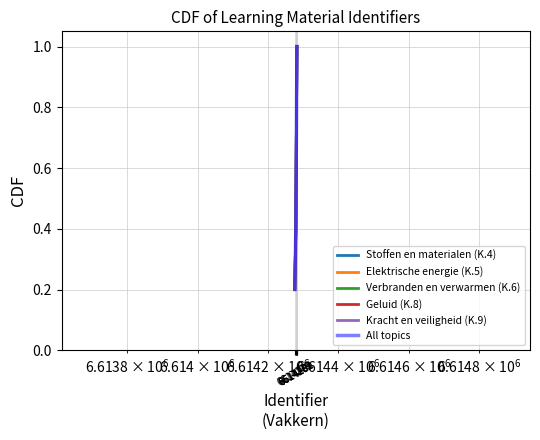

Reading left to right, transcribe all the data shown in this chart.

Stoffen en materialen (K.4): 0.2	0.4	0.6	0.8	1.0
Elektrische energie (K.5): 0.2	0.4	0.6	0.8	1.0
Verbranden en verwarmen (K.6): 0.2	0.4	0.6	0.8	1.0
Geluid (K.8): 0.2	0.4	0.6	0.8	1.0
Kracht en veiligheid (K.9): 0.2	0.4	0.6	0.8	1.0
All topics: 0.2	0.4	0.6	0.8	1.0